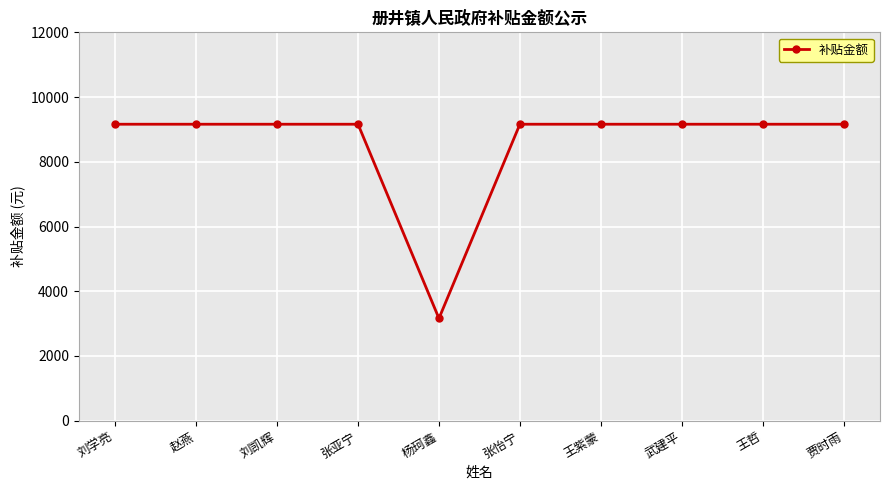

Reading left to right, transcribe all the data shown in this chart.

刘学亮=9160.7	赵燕=9160.7	刘凯辉=9160.7	张亚宁=9160.7	杨珂鑫=3160.7	张怡宁=9160.7	王紫蒙=9160.7	武建平=9160.7	王哲=9160.7	贾时雨=9160.7